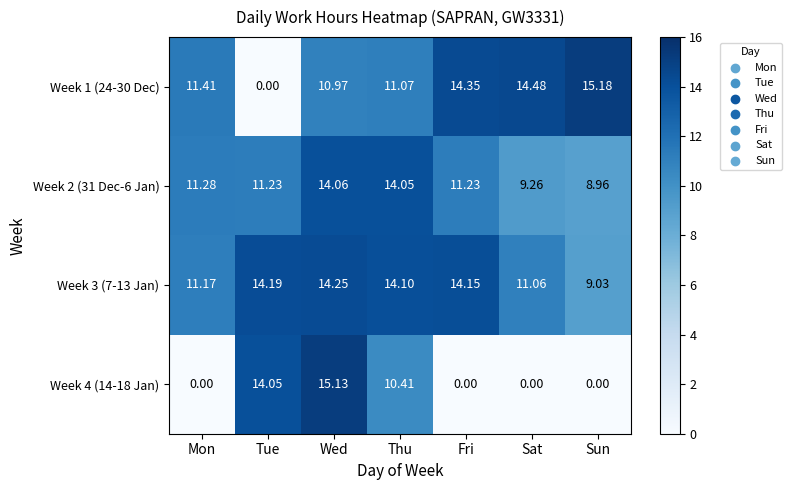

How many distinct data groups are displayed?

4